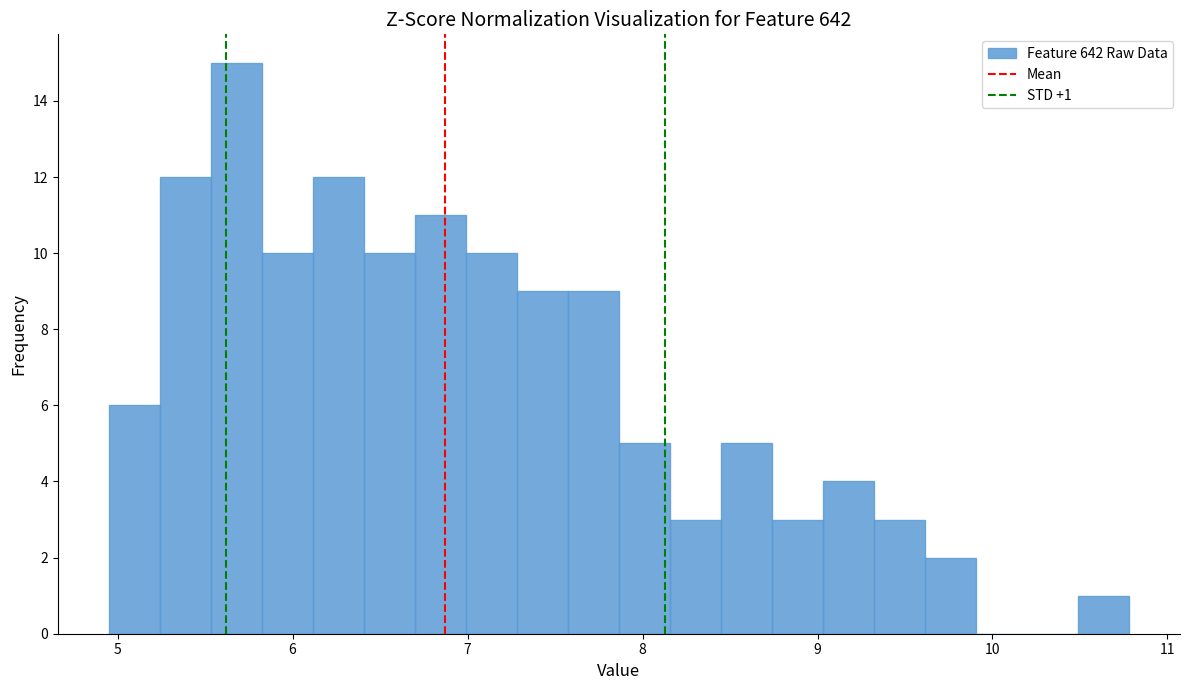

Read against the x-axis, roughly where is the centre of the tallest bar?

5.7